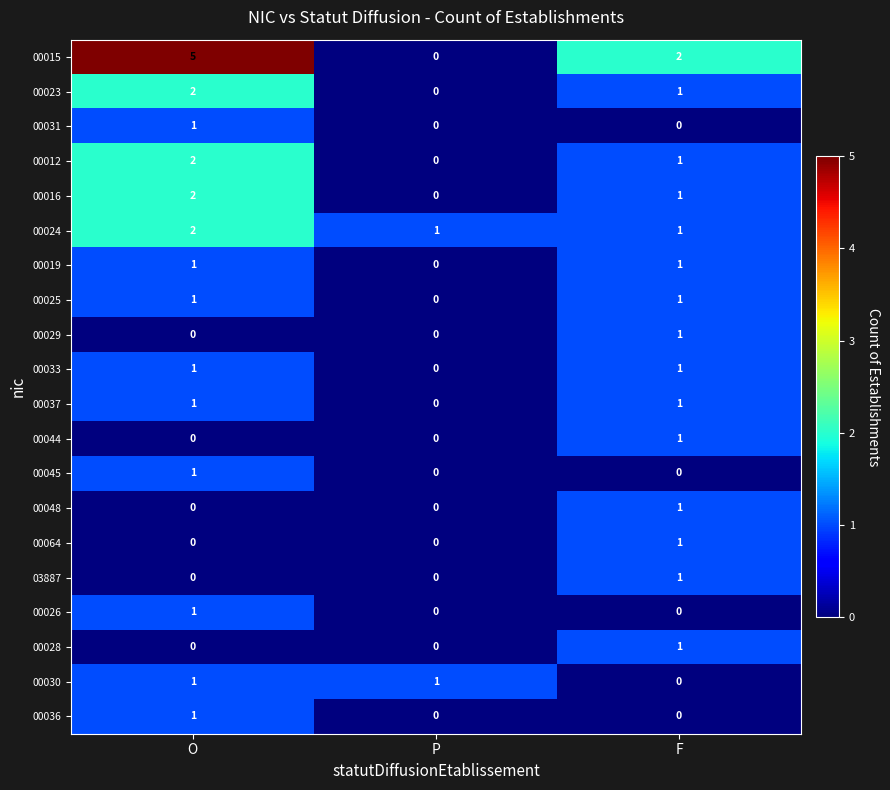

What is the total value across all series at P?

2